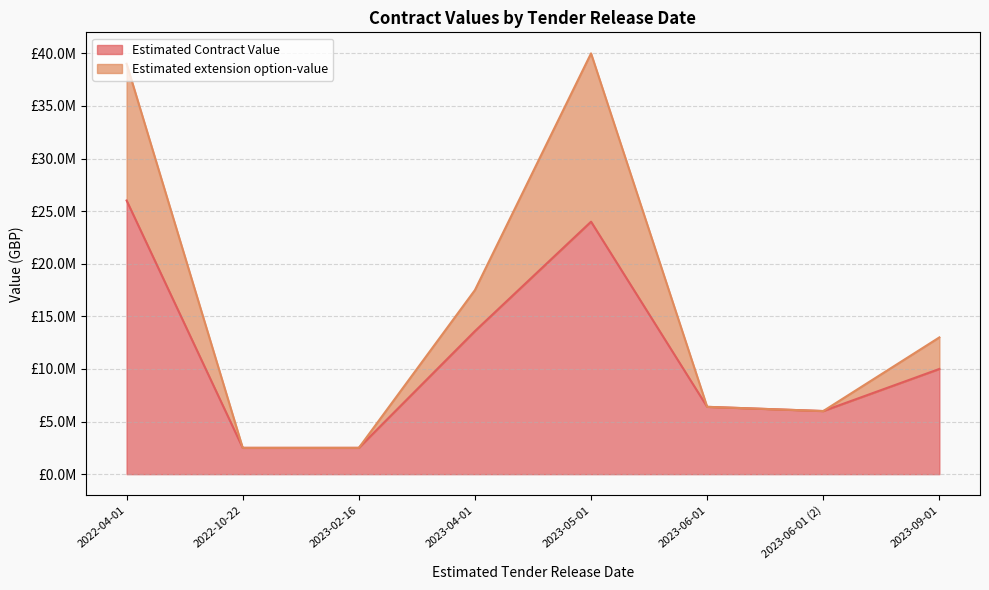

Reading left to right, list all the values displayed in this chart.

Estimated Contract Value: 2023-09-01=10000000	2022-10-22=2500000	2023-06-01=6400000	2023-06-01=6000000	2023-04-01=13600000	2022-04-01=26013333	2023-05-01=24000000	2023-02-16=2500000
Estimated extension option-value: 2023-09-01=3000000	2022-10-22=0	2023-06-01=0	2023-06-01=0	2023-04-01=3900000	2022-04-01=13000000	2023-05-01=16000000	2023-02-16=0